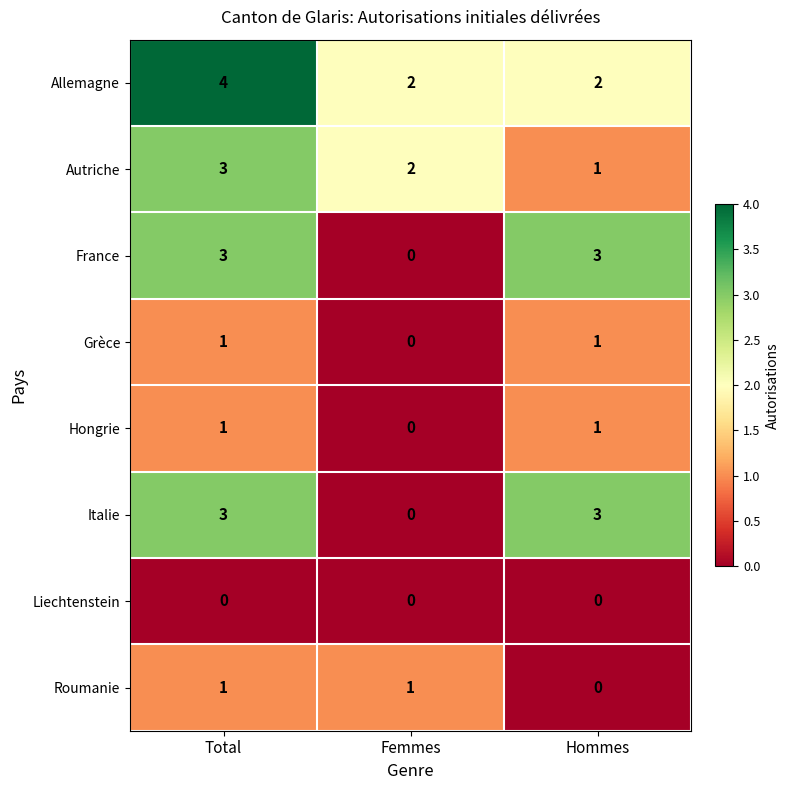

At which label does Allemagne reach its peak?

Total